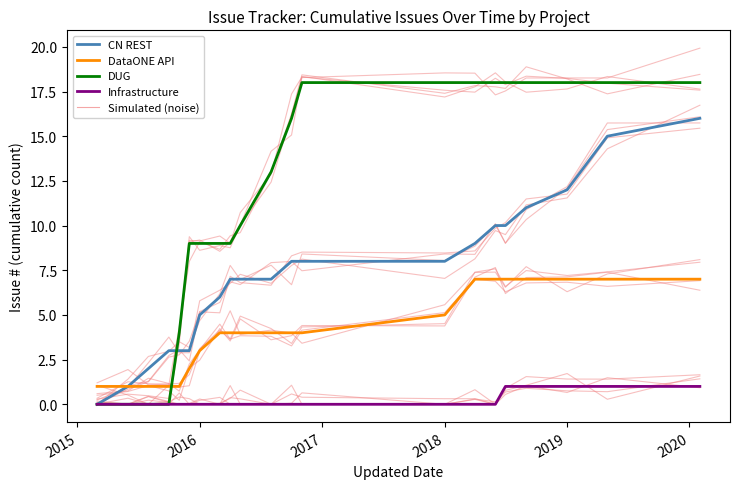

Which series has the largest total across all categories?

DUG